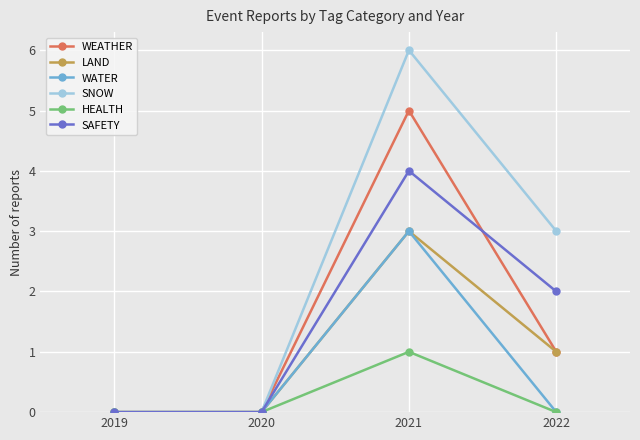

Count the WEATHER values in the range 0 to 5.

4